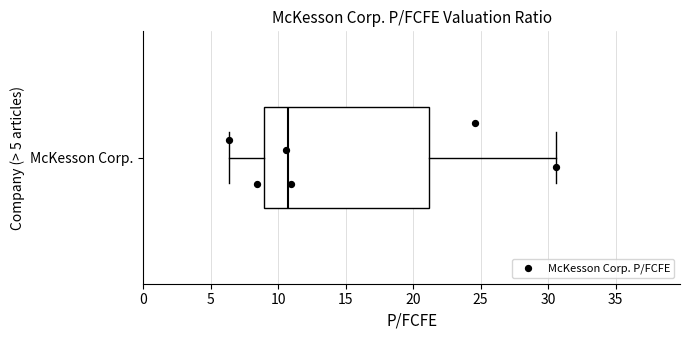

Transcribe this box plot: give where the median line is, the range the box spans, and where the two whiskers end, as read against the x-axis. The values are not printed on the chart, so give them approximately, as read against the axis.

median 11.0, box 9.0 to 21.0, whiskers 6.5 to 30.5